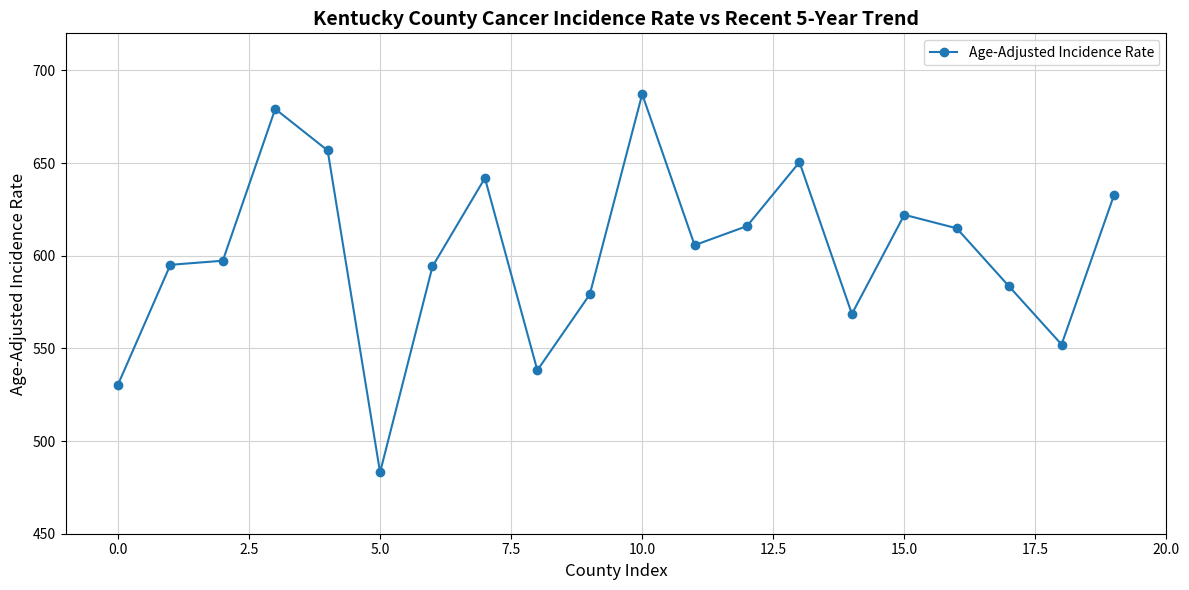

What is the maximum value shown in the chart?

687.2